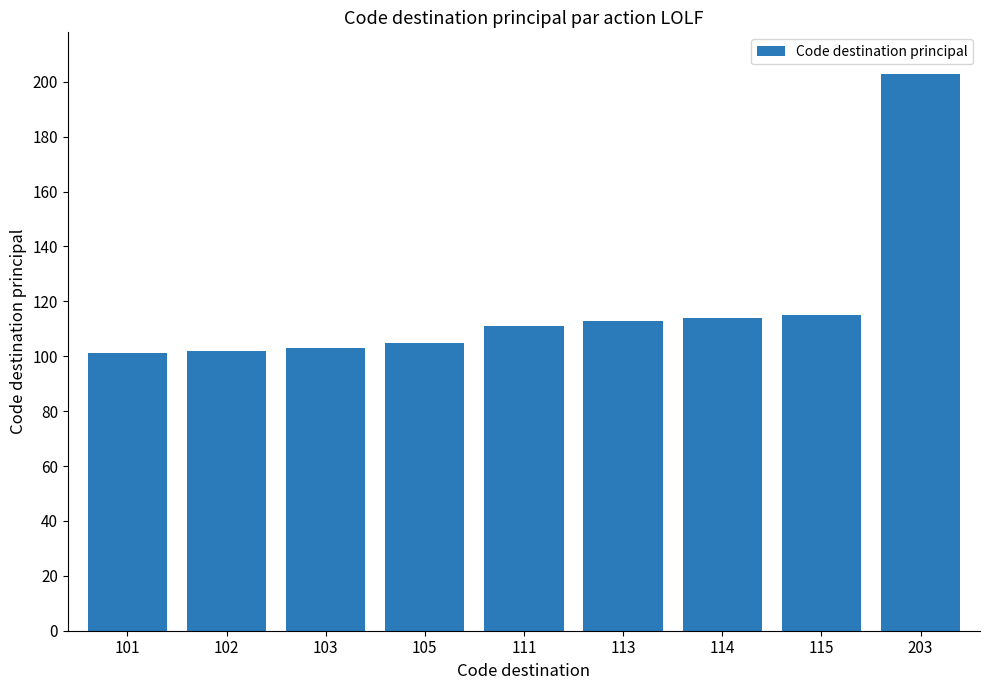

The value at 105 is 105. True or false?

True